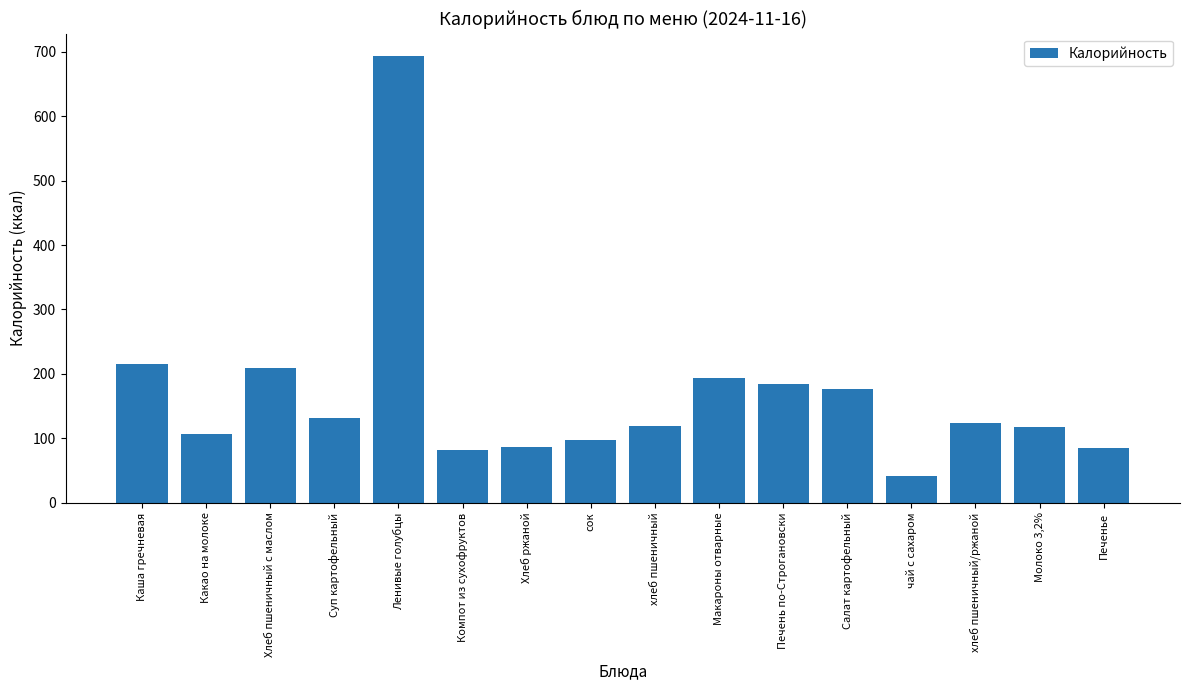

Which category has the lowest value across all series?

чай с сахаром